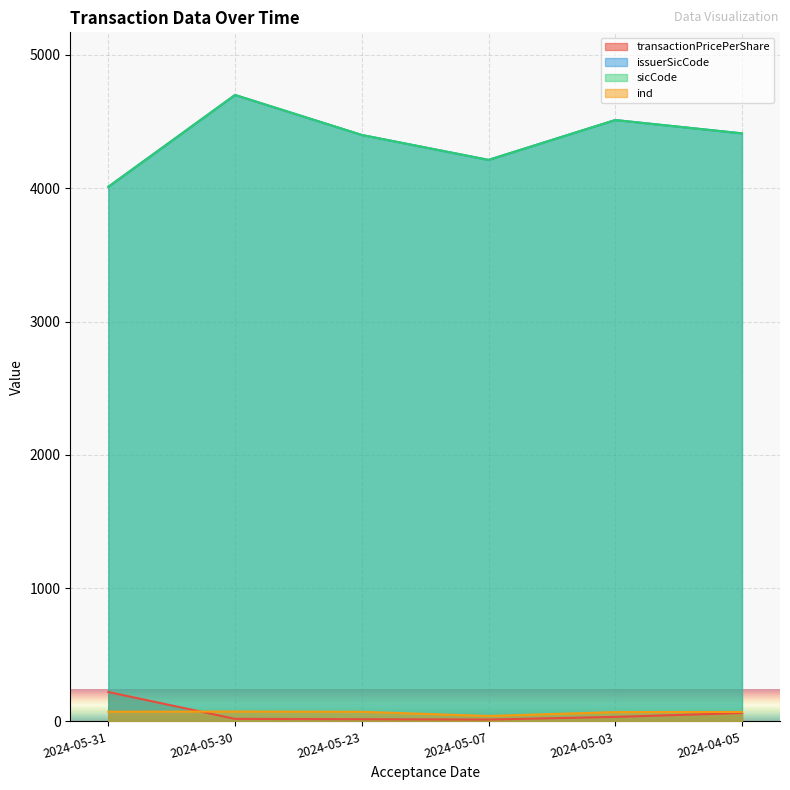

Which has a higher value, 2024-05-03 or 2024-05-07?

2024-05-03